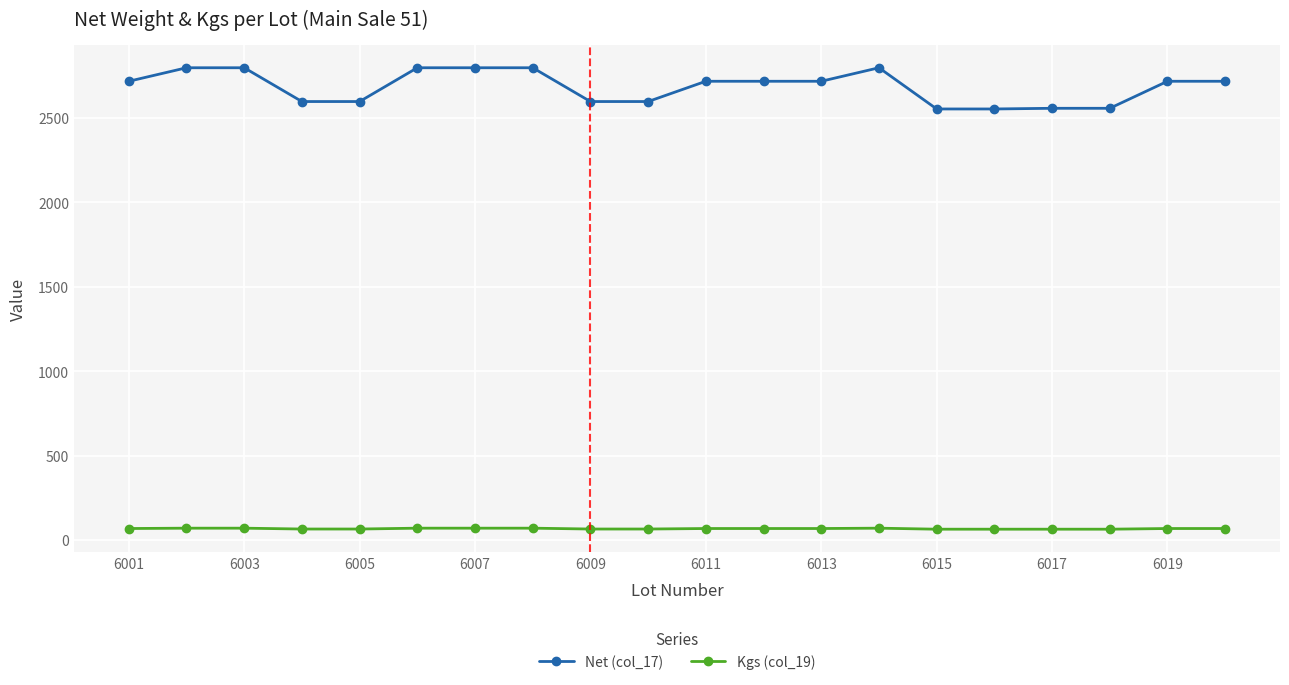

At how many categories does at least one series exceed 1315?

20